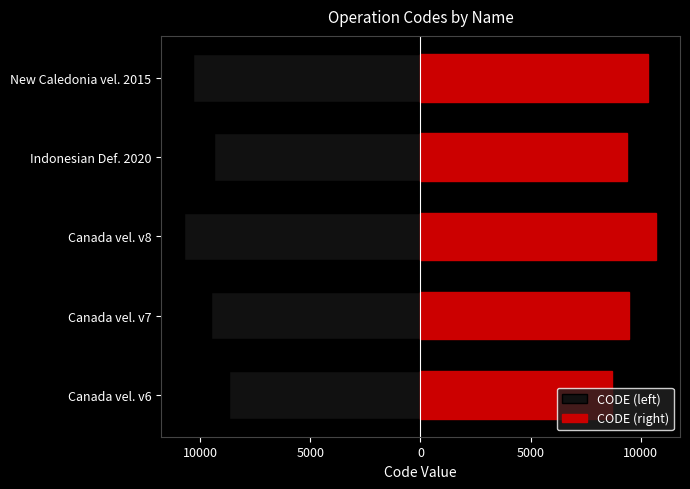

True or false: CODE (right) has a value of 13480 at Canada vel. v6.

False